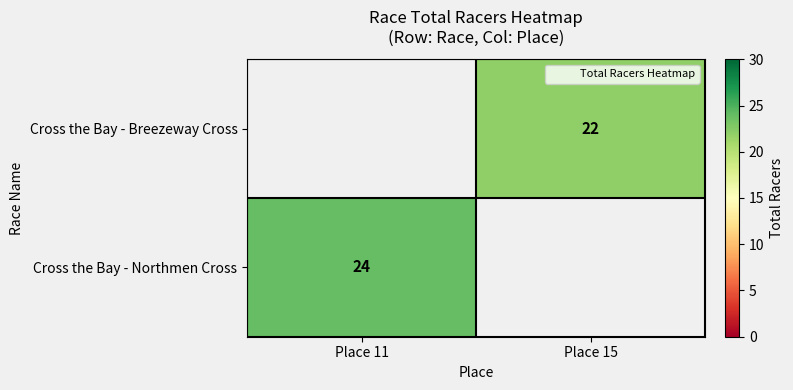

Is it true that Cross the Bay - Breezeway Cross equals 31 at Place 15?

False